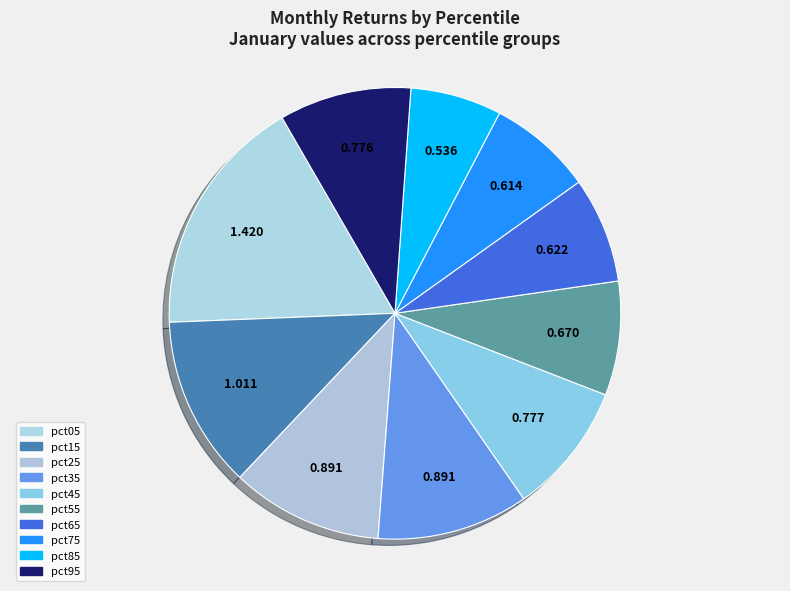

How many segments does this pie chart have?

10